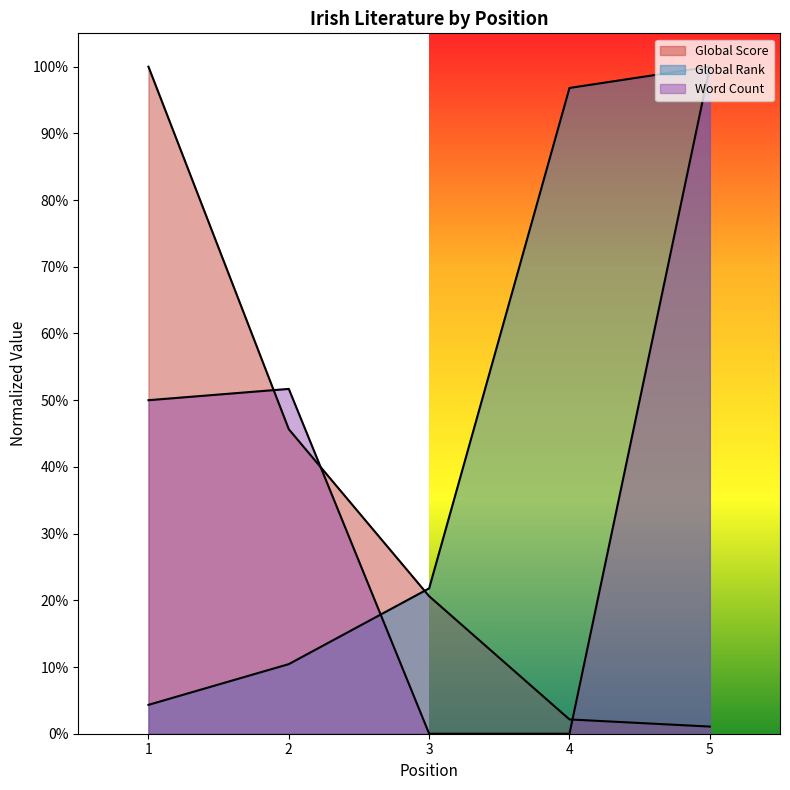

The Global Rank series shows 0.4 at 3. True or false?

False